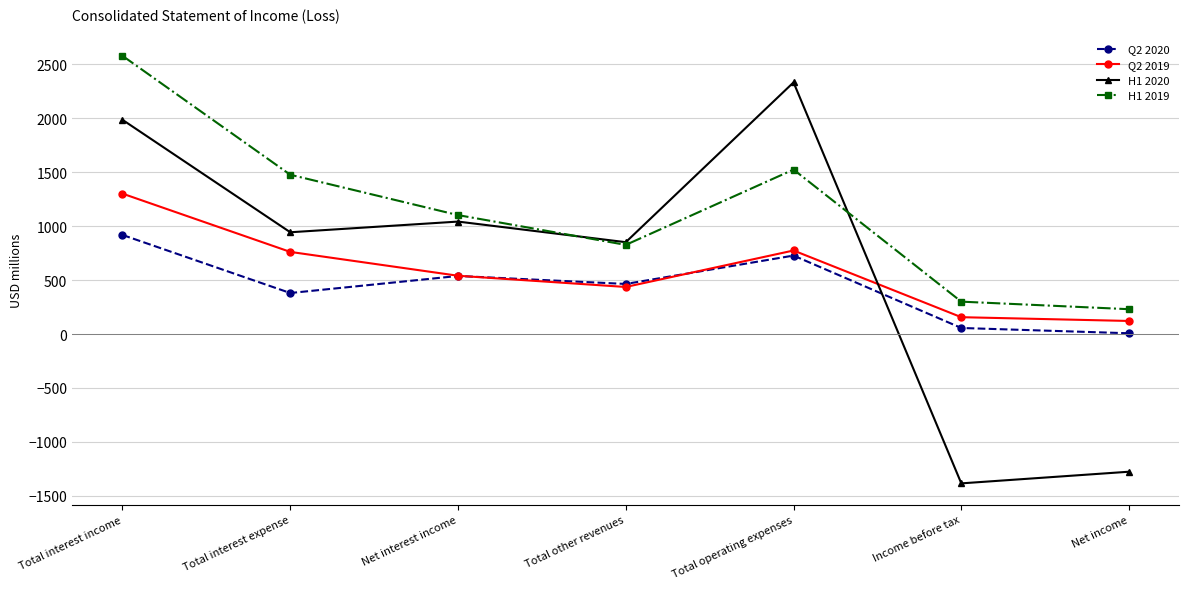

The value of Q2 2019 at Income before tax is 156. True or false?

True